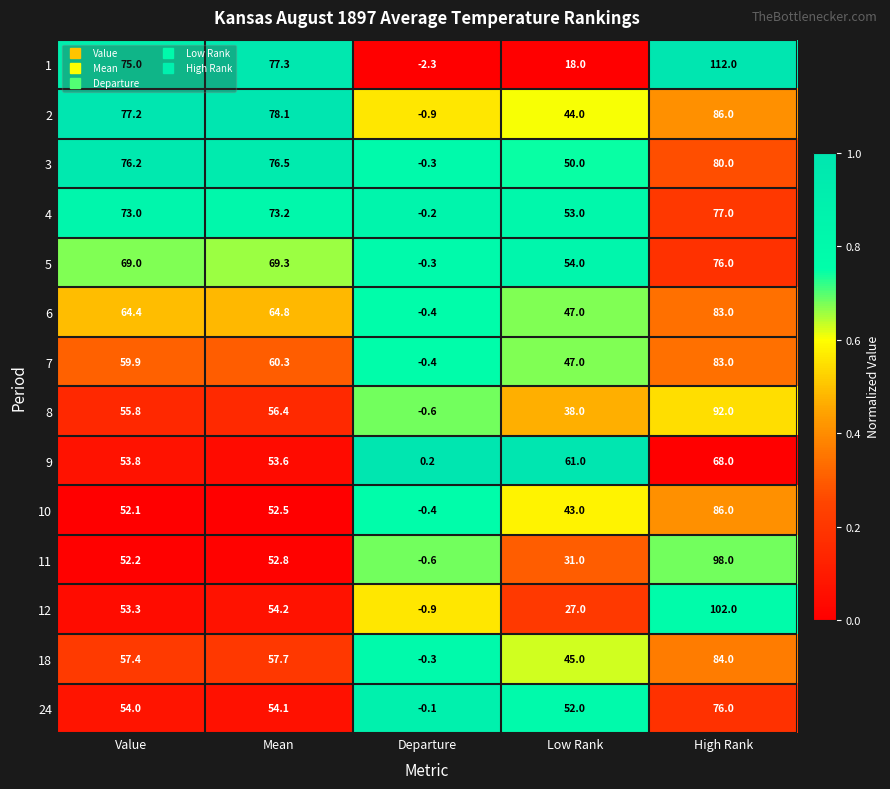

What is the spread (max minus min) of values at Low Rank?

43.0